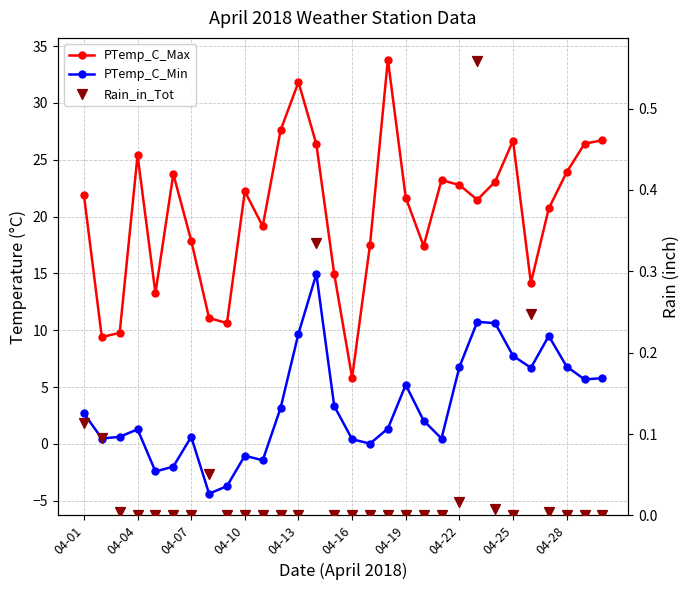

Which series reaches the minimum Y coordinate?

PTemp_C_Min